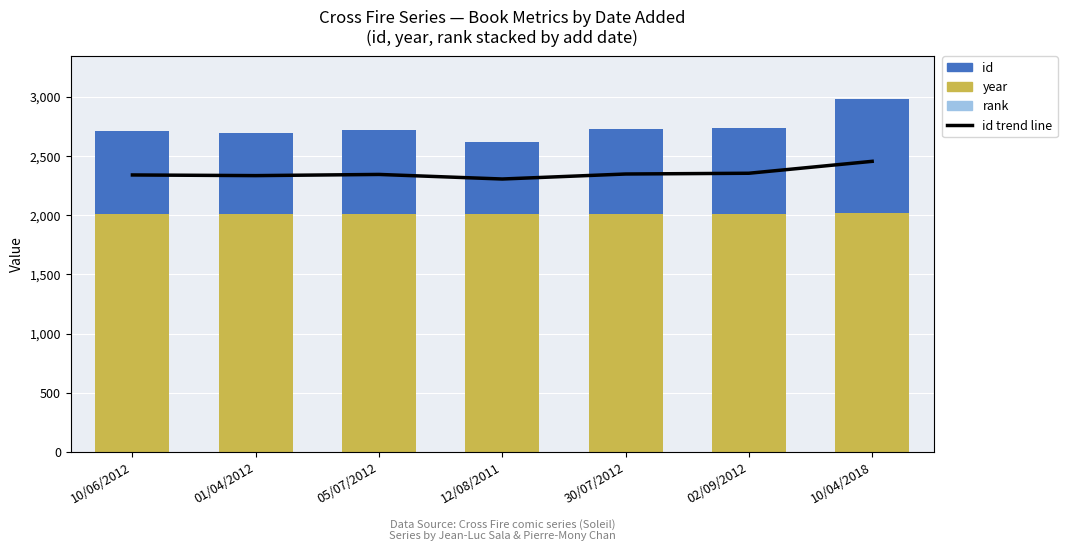

Reading left to right, list all the values displayed in this chart.

id trend line: 2338.6	2333.0	2343.0	2304.4	2346.6	2353.0	2453.6
rank: 1.0	1.0	1.0	1.0	1.0	1.0	1.0
year: 2006.0	2006.0	2008.0	2009.0	2010.0	2012.0	2017.0
id: 704.0	690.0	710.0	611.0	714.0	725.0	964.0